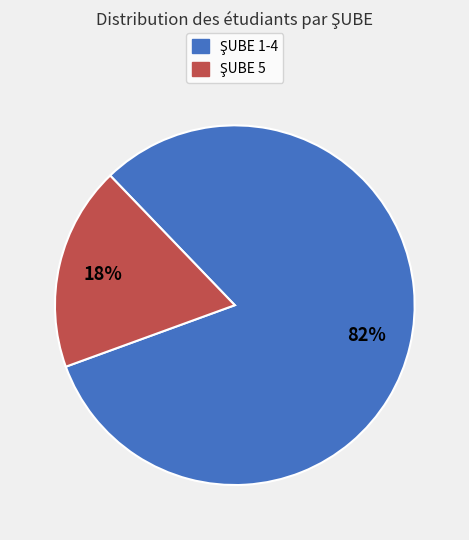

To the nearest percent, what is the average slice percentage?

50%